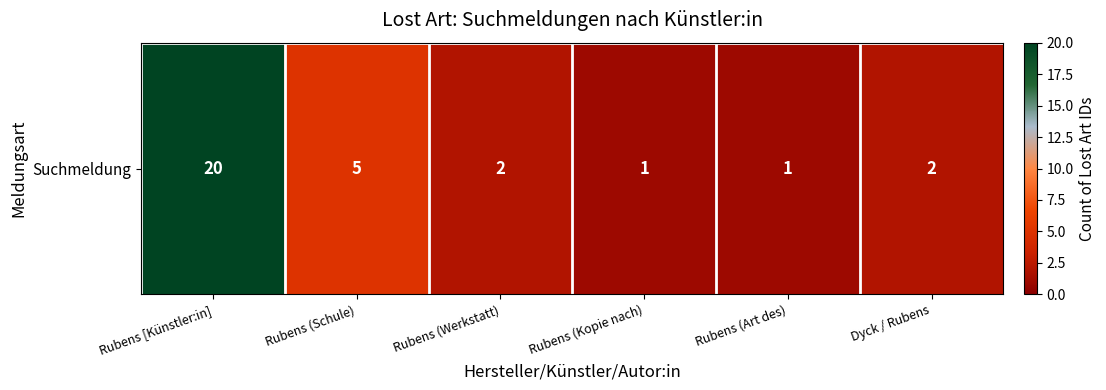

What is the difference between the second highest and second lowest values?

4